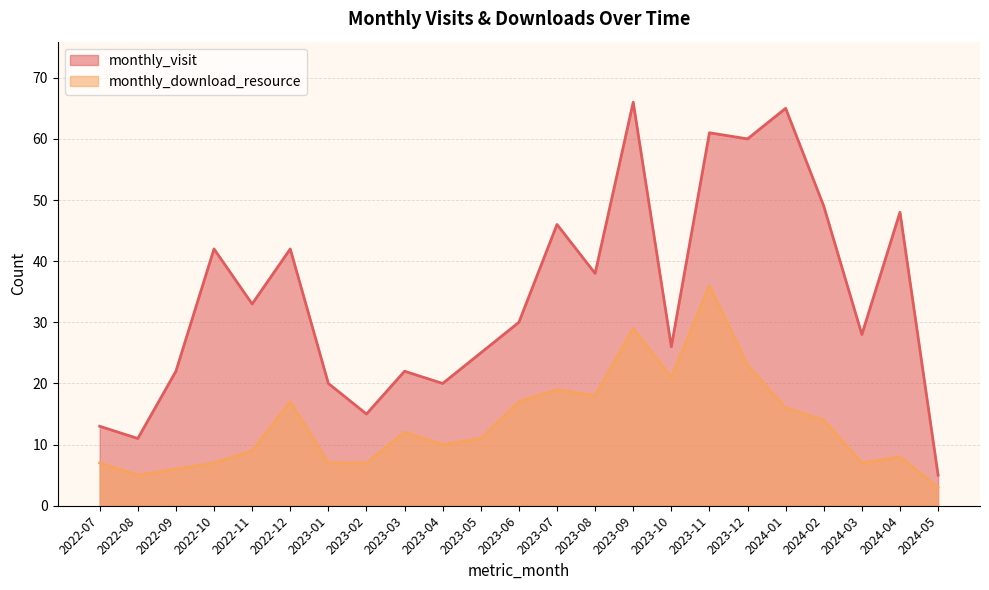

In monthly_download_resource, how many points are lower than both neighbors (excluding endpoints)?

5